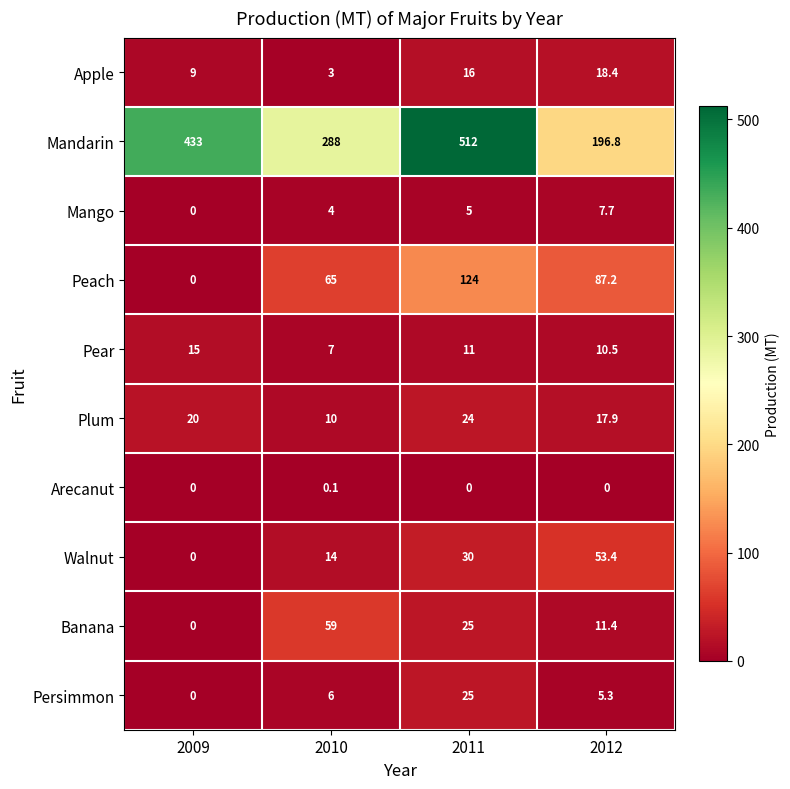

Rank the series at 2012 from highest to lowest value.

Mandarin, Peach, Walnut, Apple, Plum, Banana, Pear, Mango, Persimmon, Arecanut